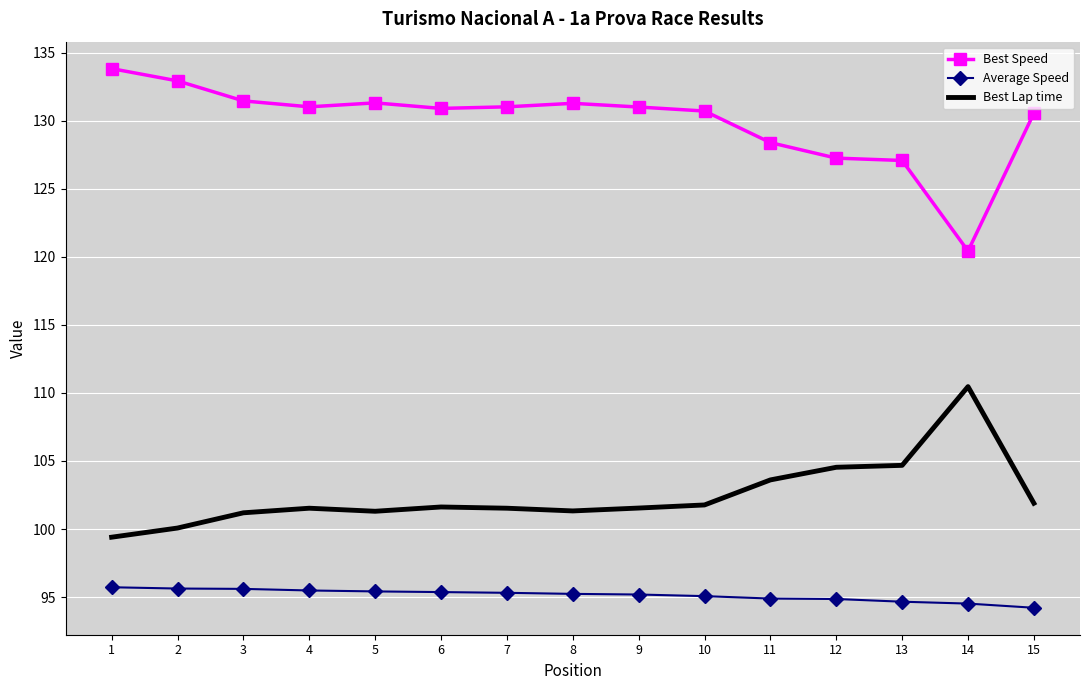

Rank the series by their maximum value, from lowest to highest.

Average Speed, Best Lap time, Best Speed